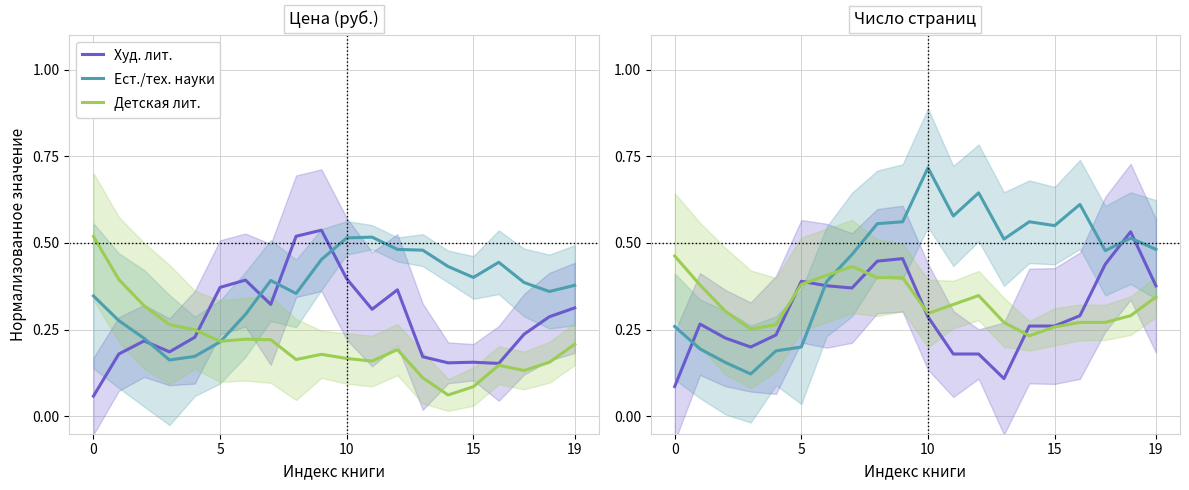

What is the sum of the Худ. лит. values at 10 and 15?

0.5